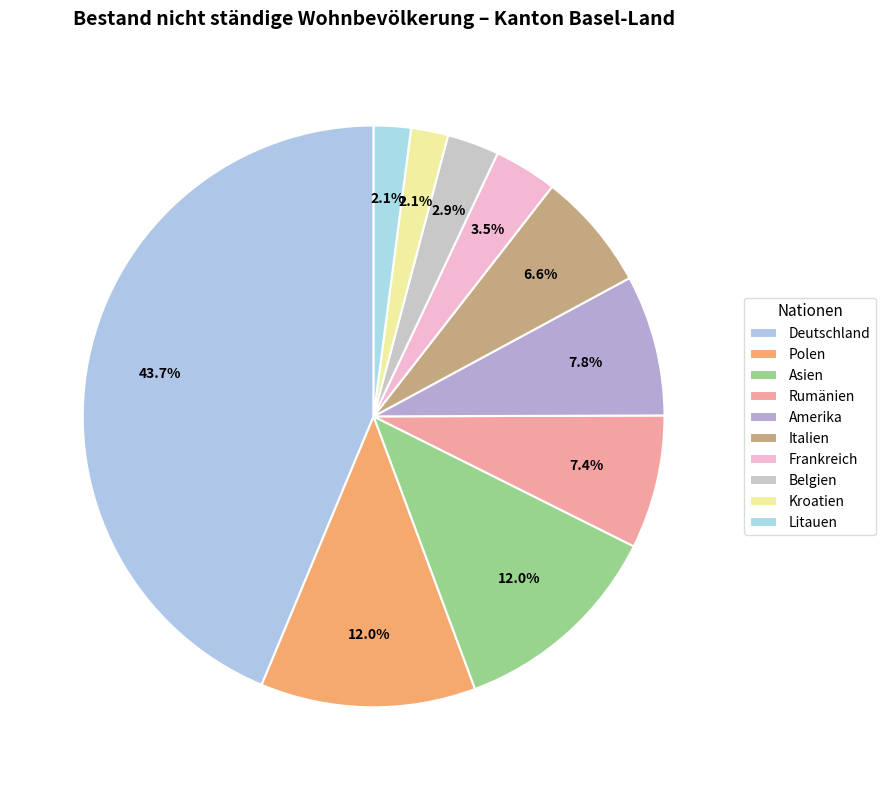

To the nearest percent, what percentage of the pie is Kroatien?

2%